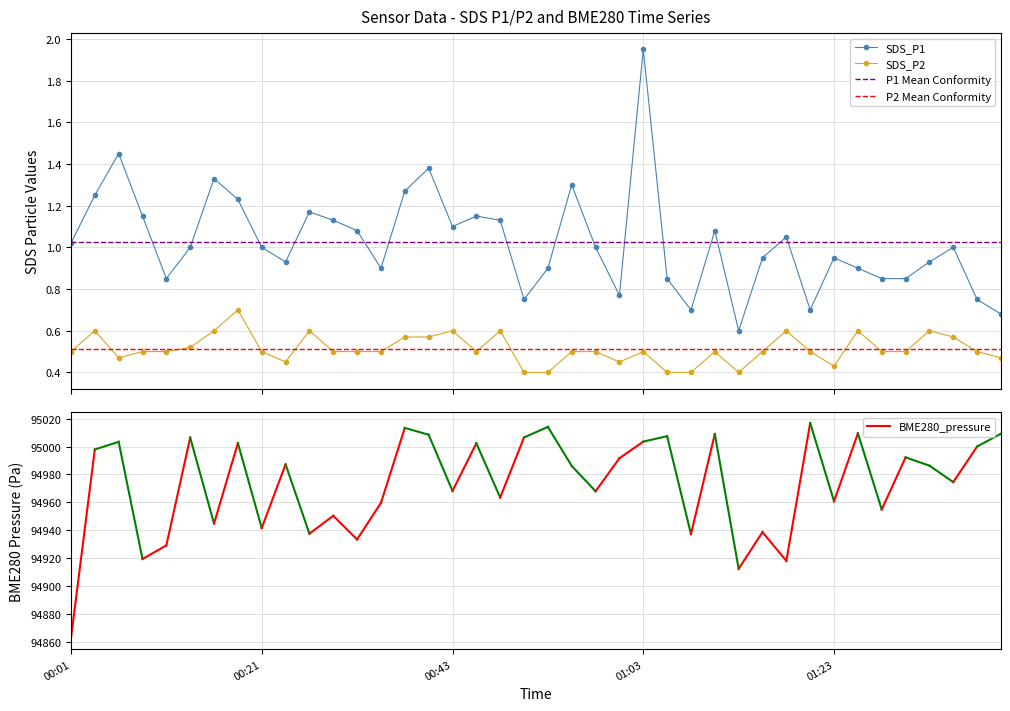

How many interior local valleys does the SDS_P2 series have?

6